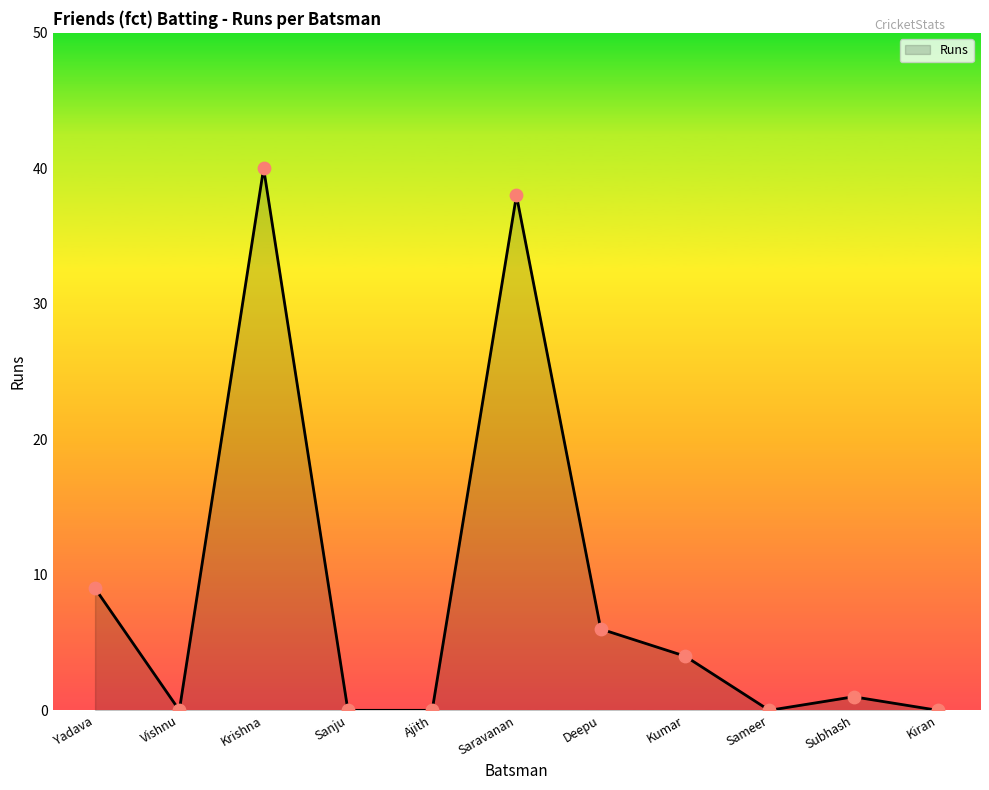

What is the maximum value shown in the chart?

40